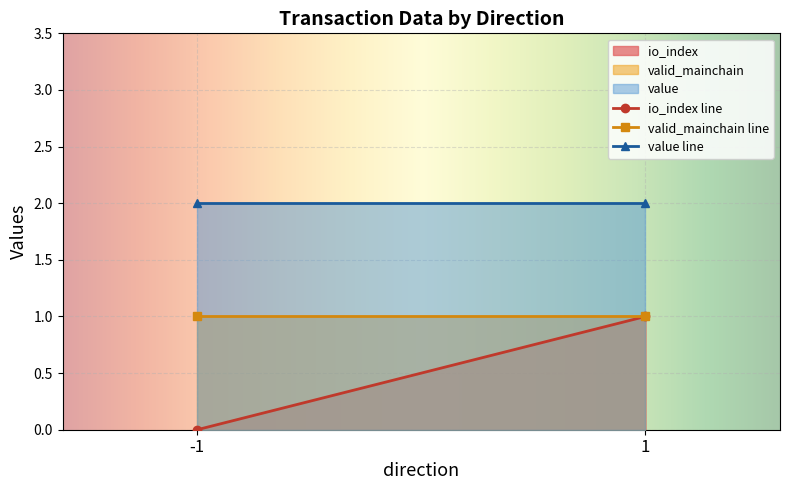

True or false: value and io_index intersect in this chart.

False